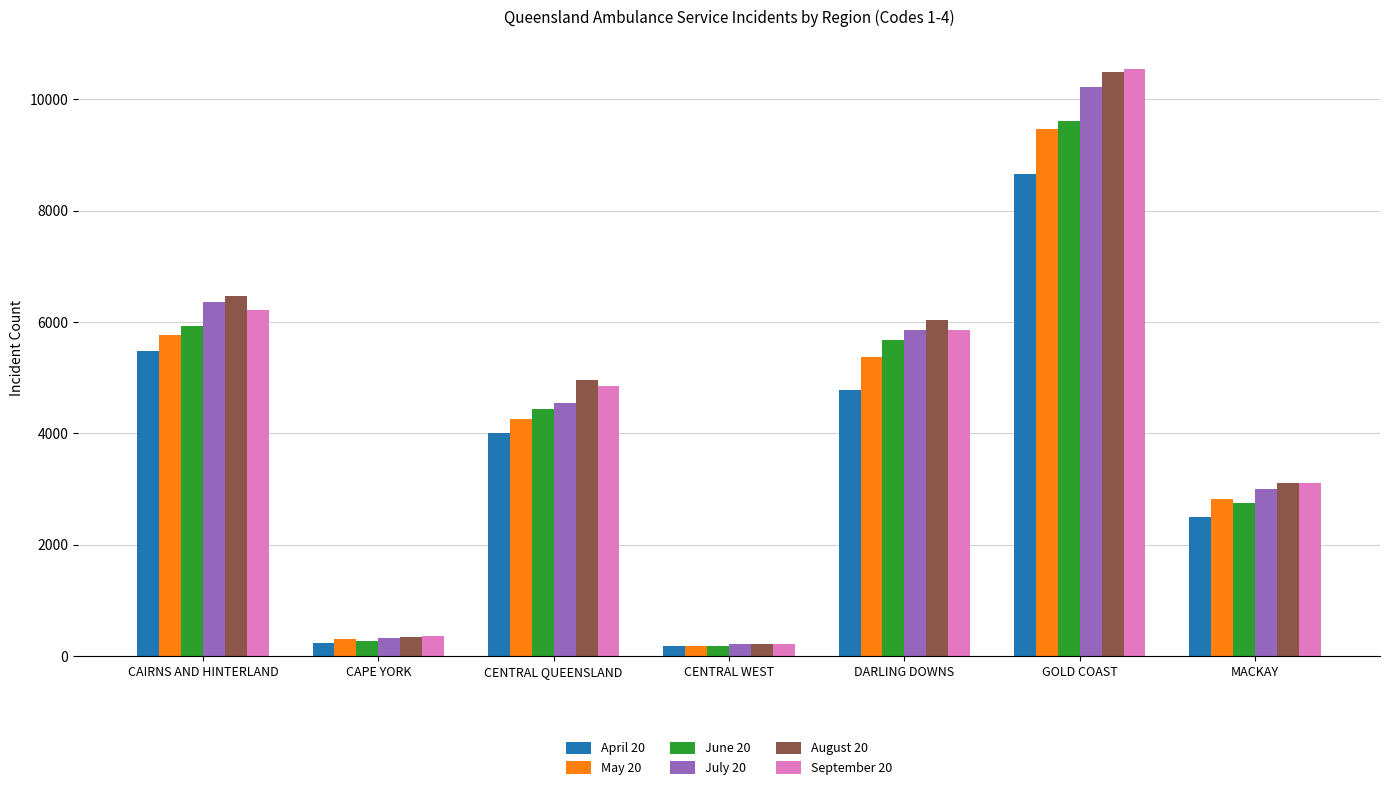

What are all the series names shown in the legend?

April 20, May 20, June 20, July 20, August 20, September 20